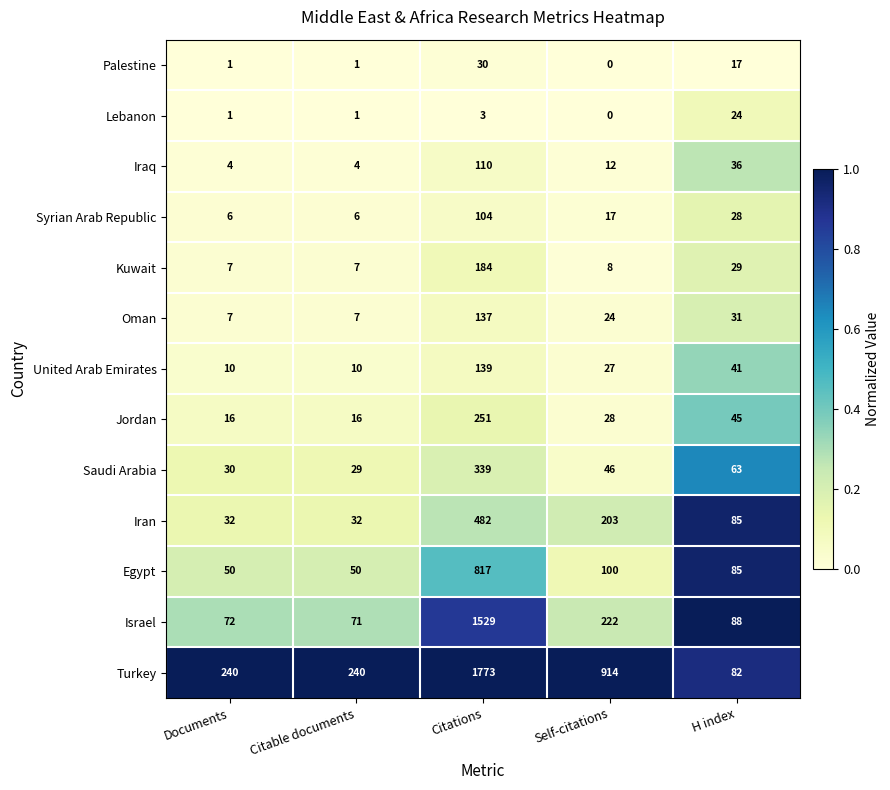

Rank the series by their maximum value, from highest to lowest.

Turkey, Israel, Egypt, Iran, Saudi Arabia, Jordan, Kuwait, United Arab Emirates, Oman, Iraq, Syrian Arab Republic, Palestine, Lebanon